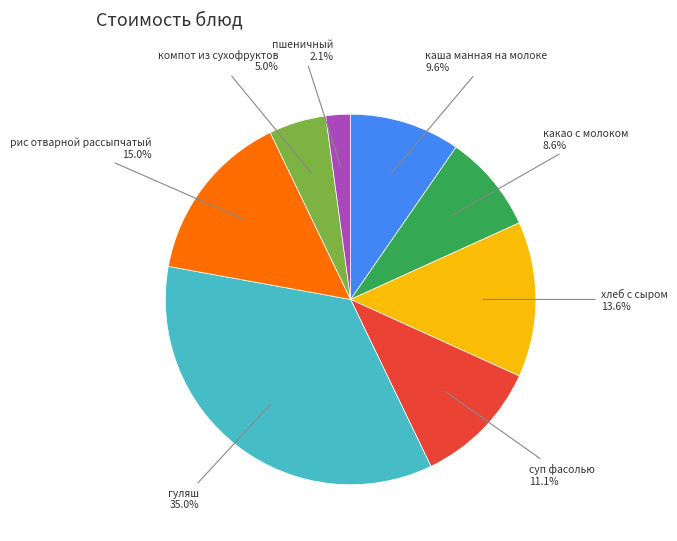

Is какао с молоком the majority of the pie?

No